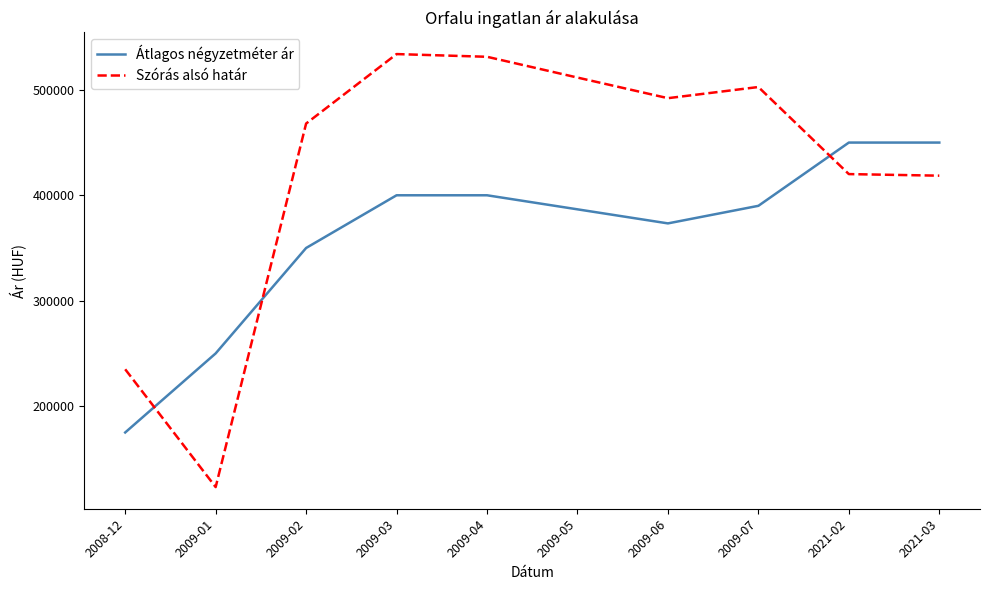

How many categories are shown in the chart?

10